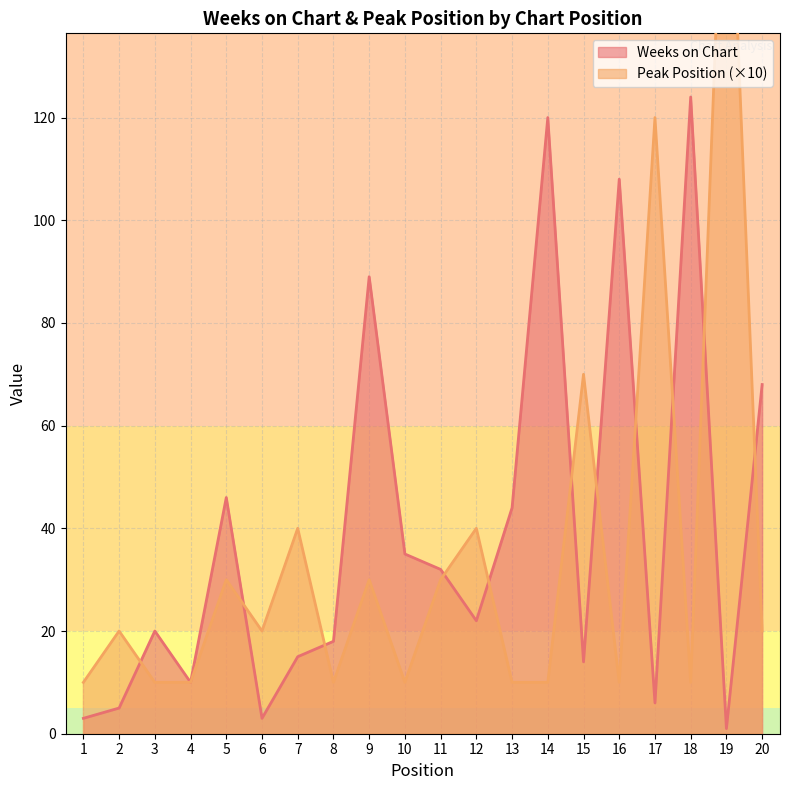

How many lines are shown in the chart?

2